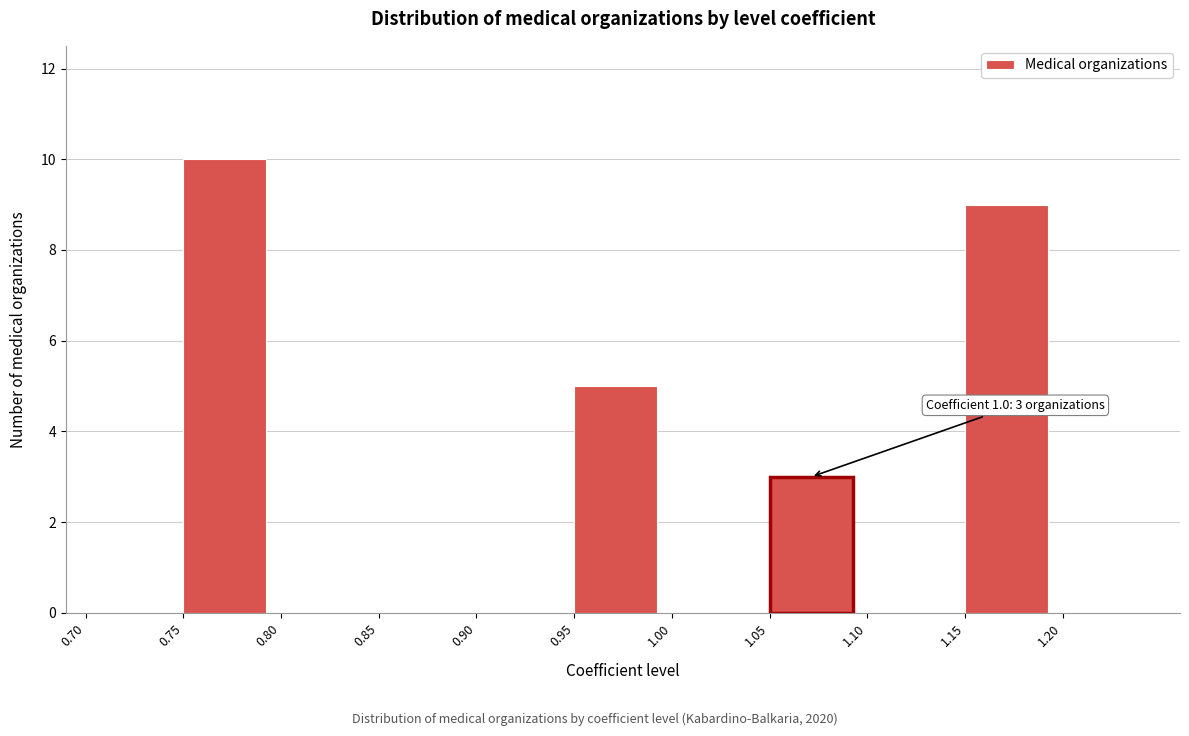

Reading left to right, what are all the values shown in this chart?

0.70=0	0.75=10	0.80=0	0.85=0	0.90=0	0.95=5	1.00=0	1.05=3	1.10=0	1.15=9	1.20=0